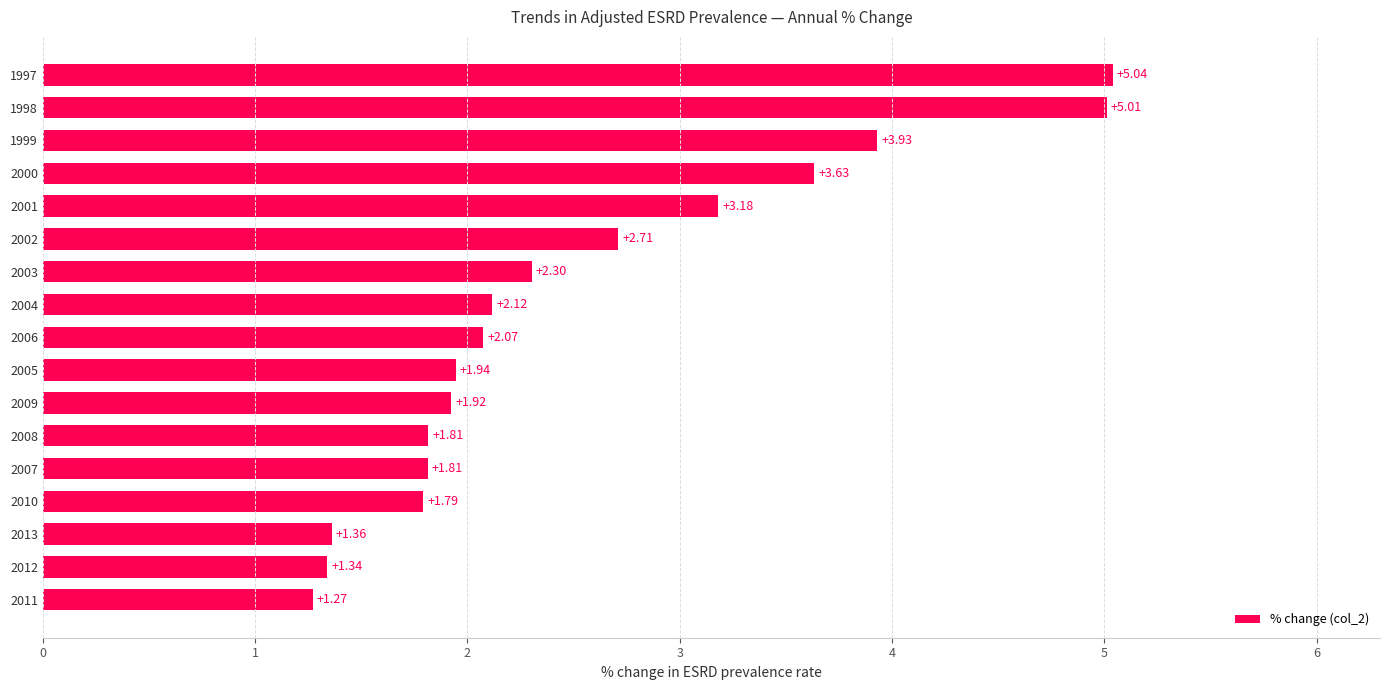

Are the bars grouped side by side (vs. stacked)?

No